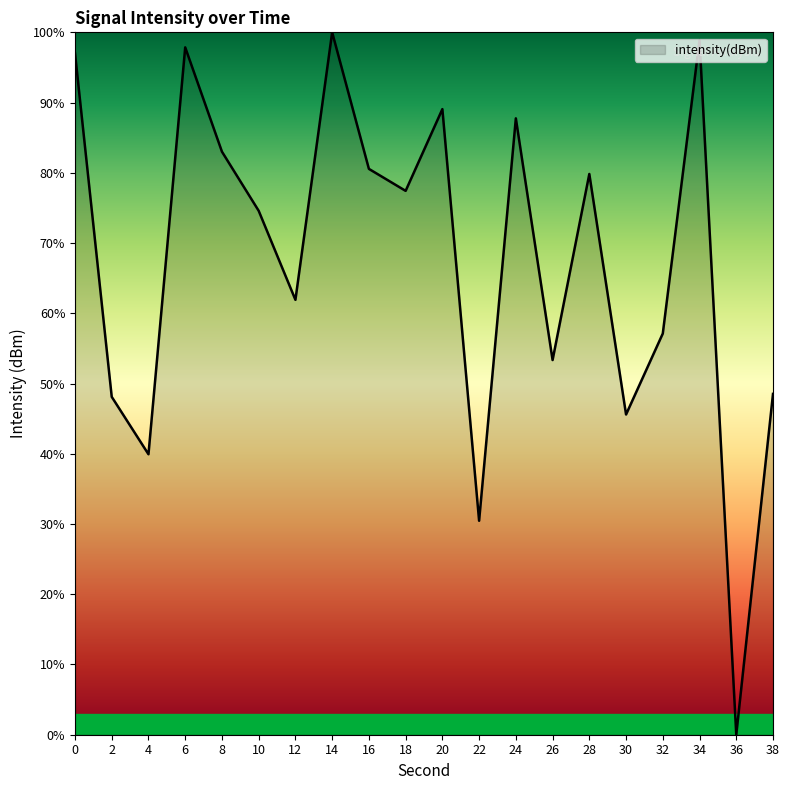

What is the difference between the values at 12 and 36?

61.9